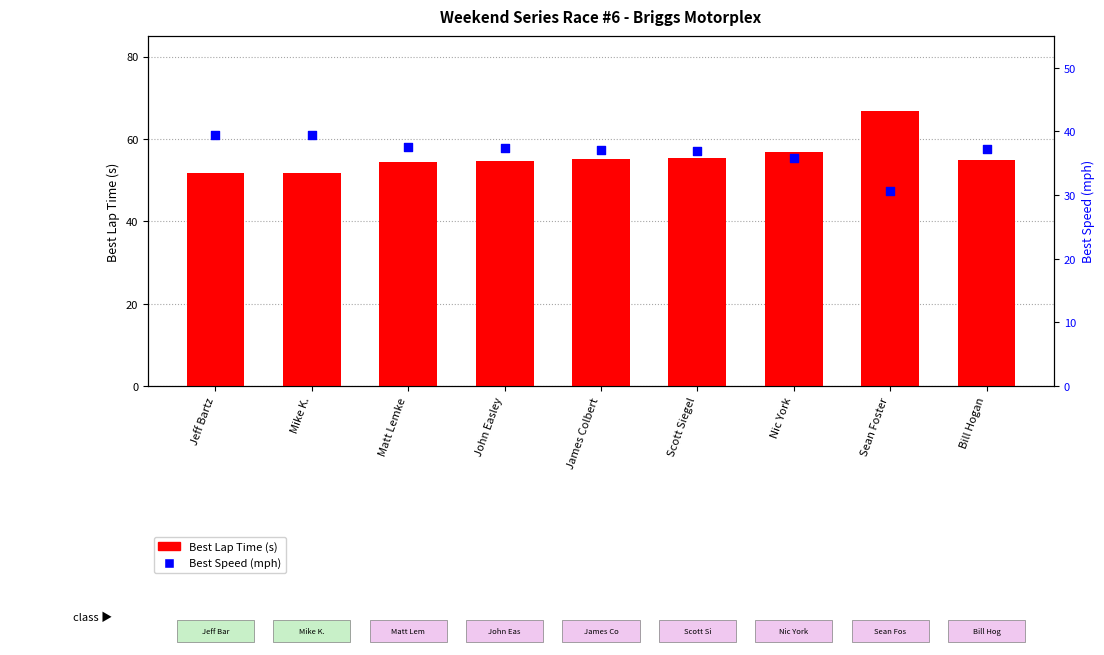

What are all the series names shown in the legend?

Best Lap Time (s), Best Speed (mph)